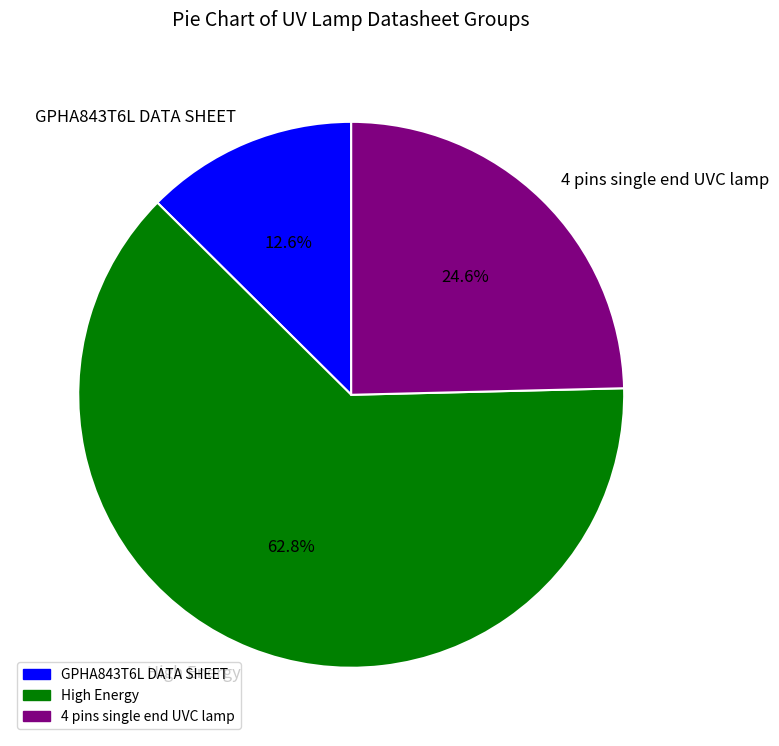

Count the number of slices in the pie.

3